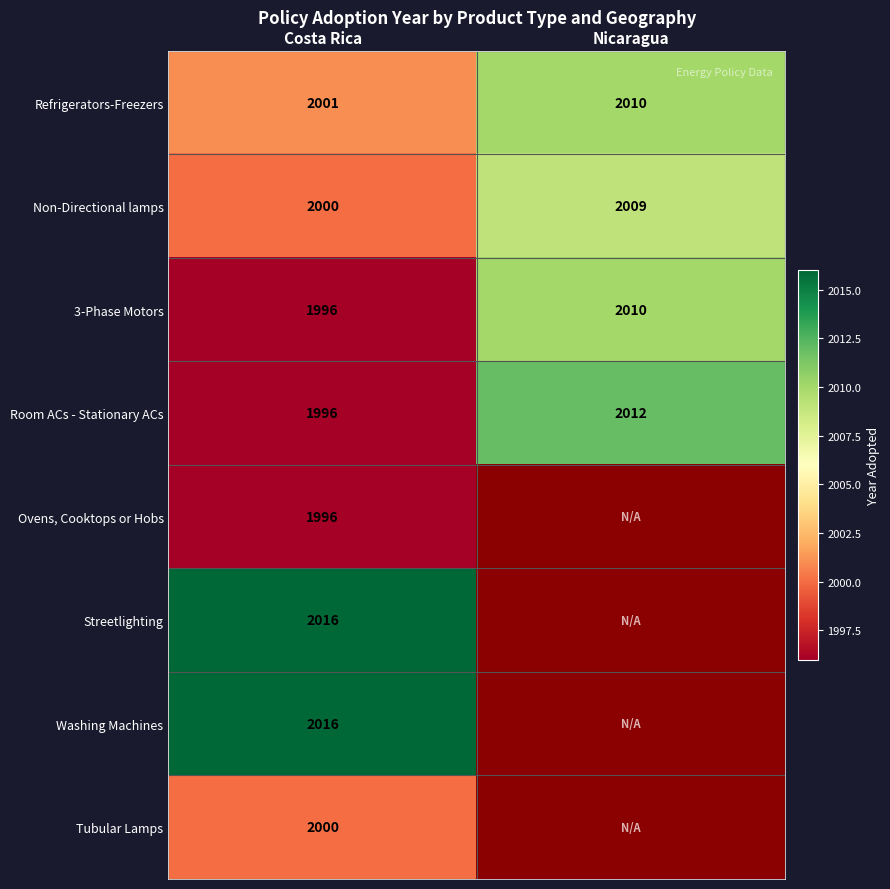

Rank the categories by 3-Phase Motors value from highest to lowest.

Nicaragua, Costa Rica